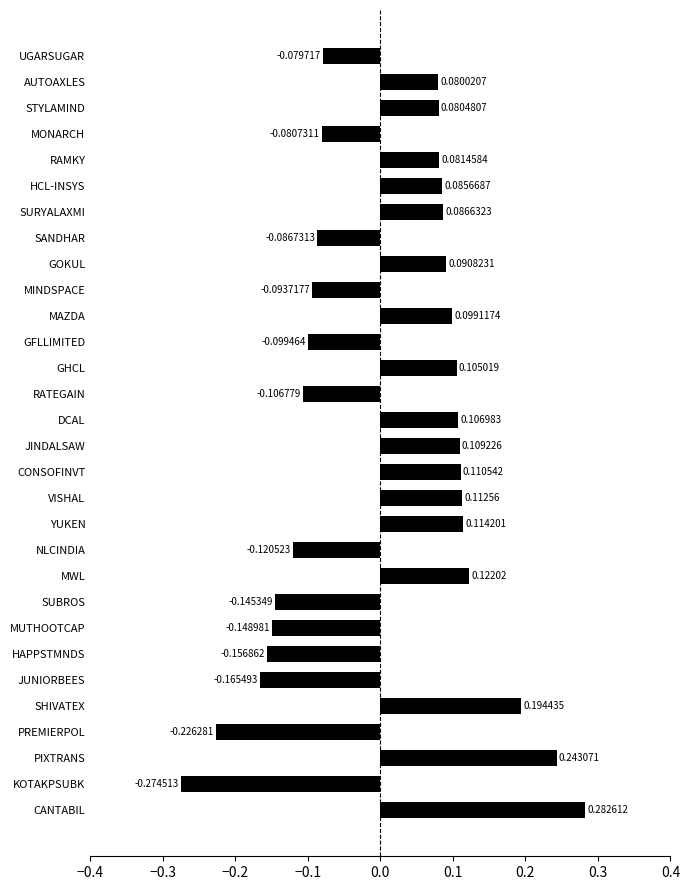

Is it true that the value at GFLLIMITED is -0.1?

True